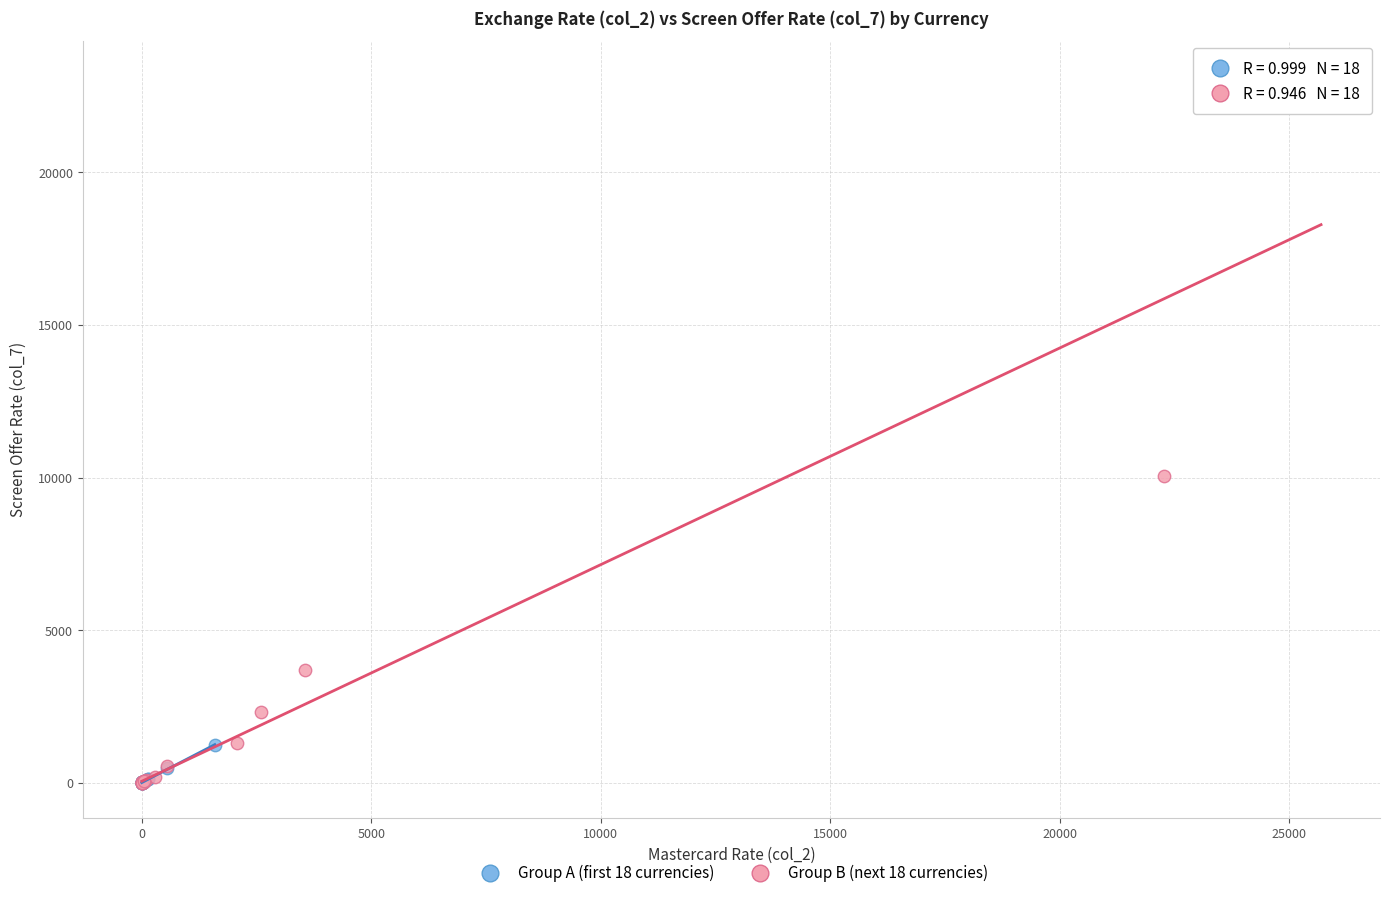

Which series reaches the maximum Y coordinate?

Group B (next 18 currencies)